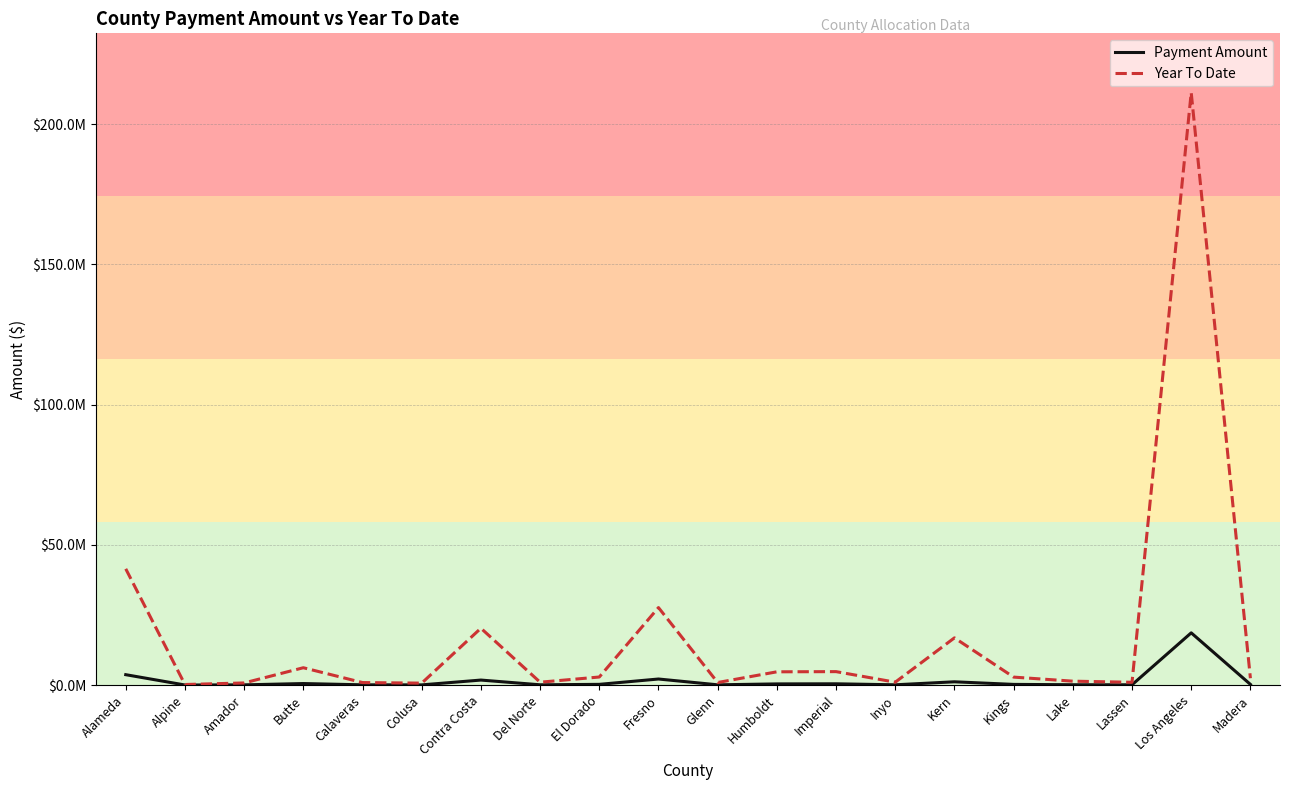

At which category does the chart reach its minimum across all series?

Alpine